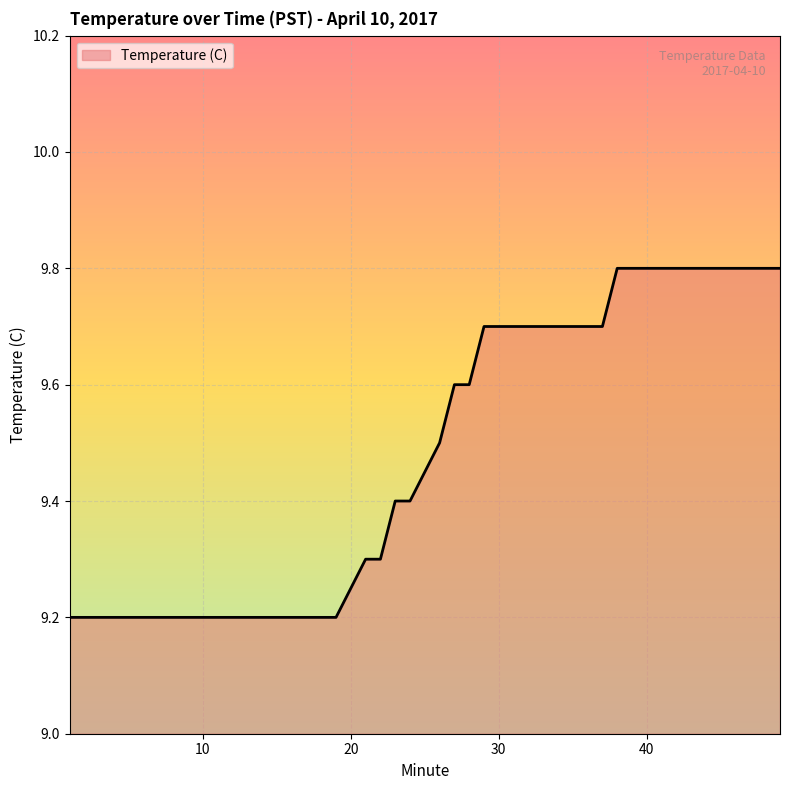

What is the difference between the maximum and minimum values?

0.6